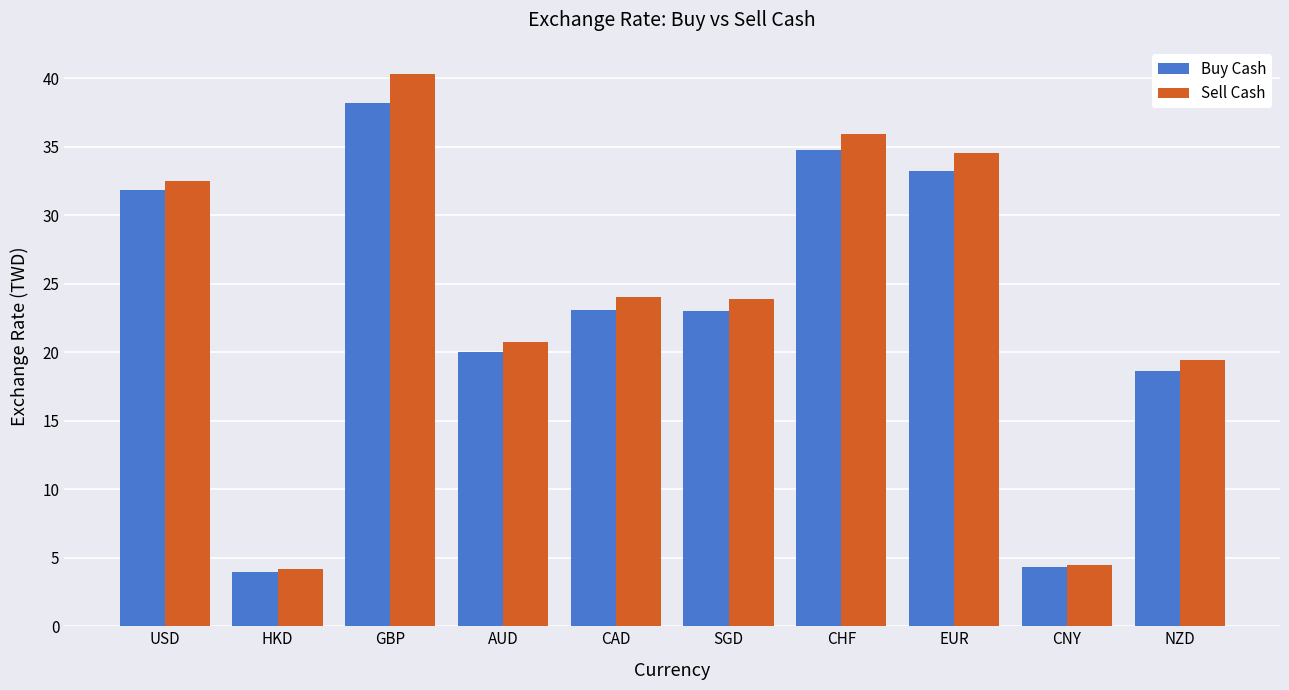

Which series has the largest total across all categories?

Sell Cash